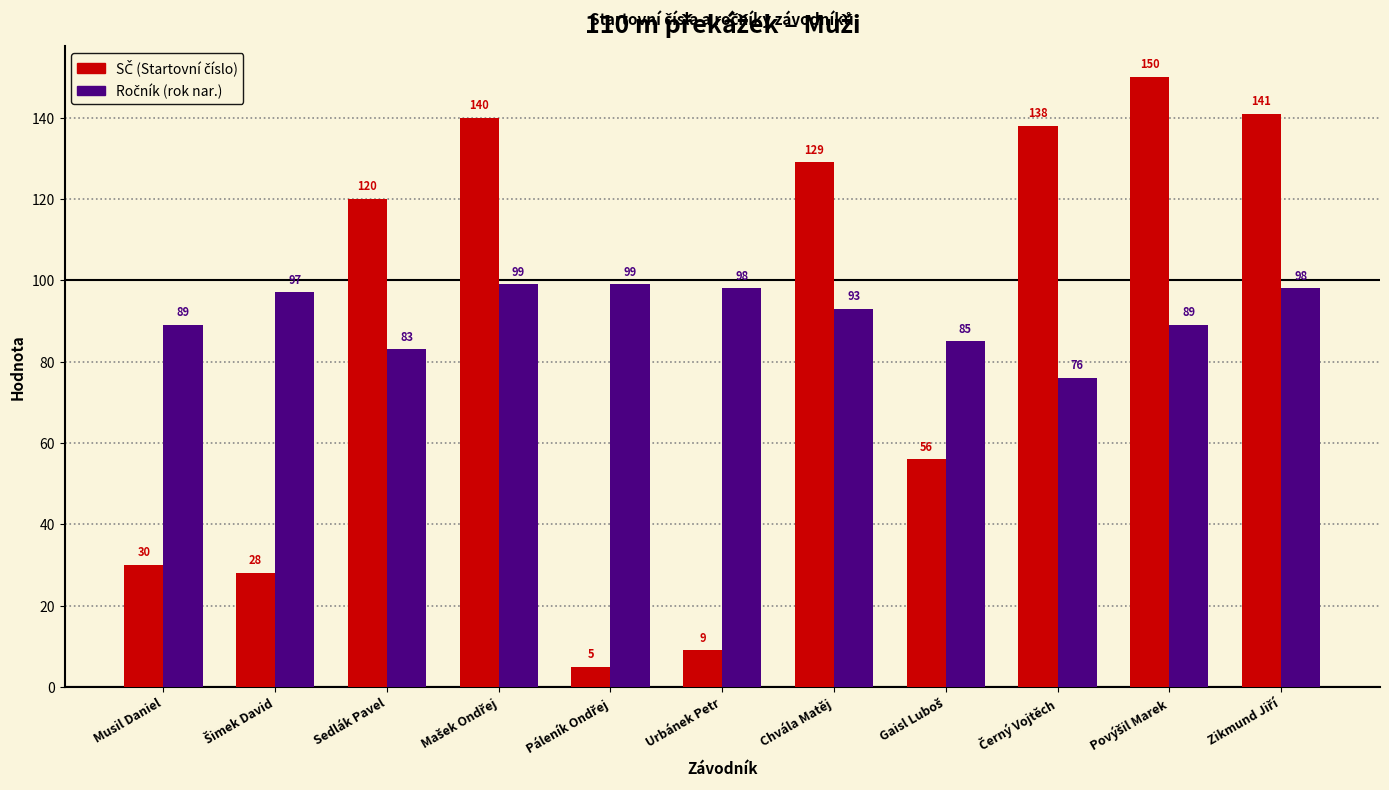

How many categories are shown in the chart?

11